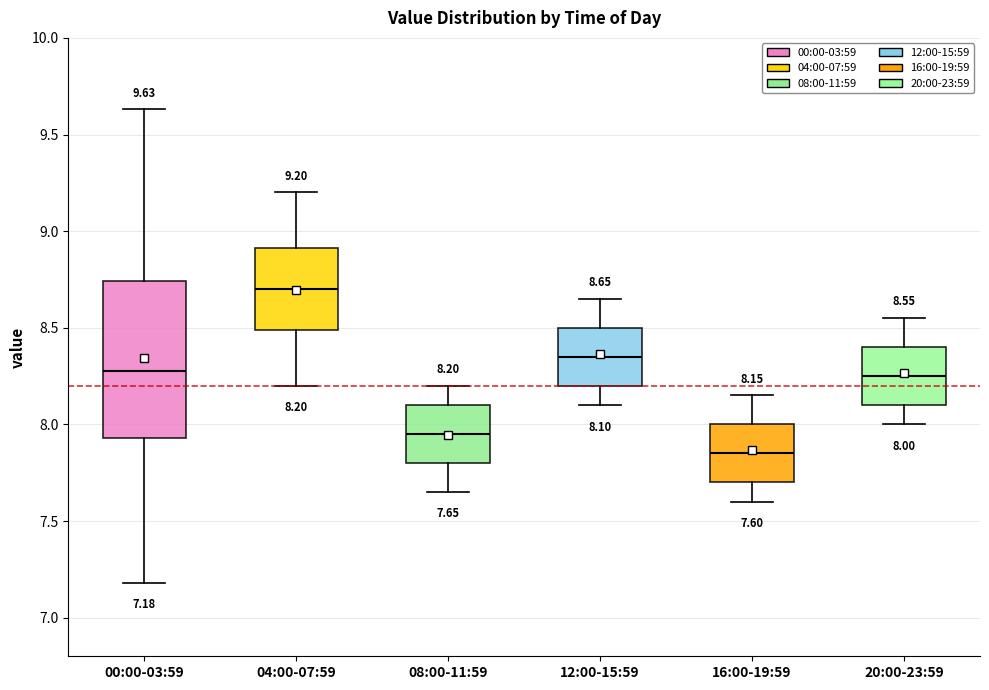

Which box is the tallest, from its lower edge to its upper edge?

00:00-03:59